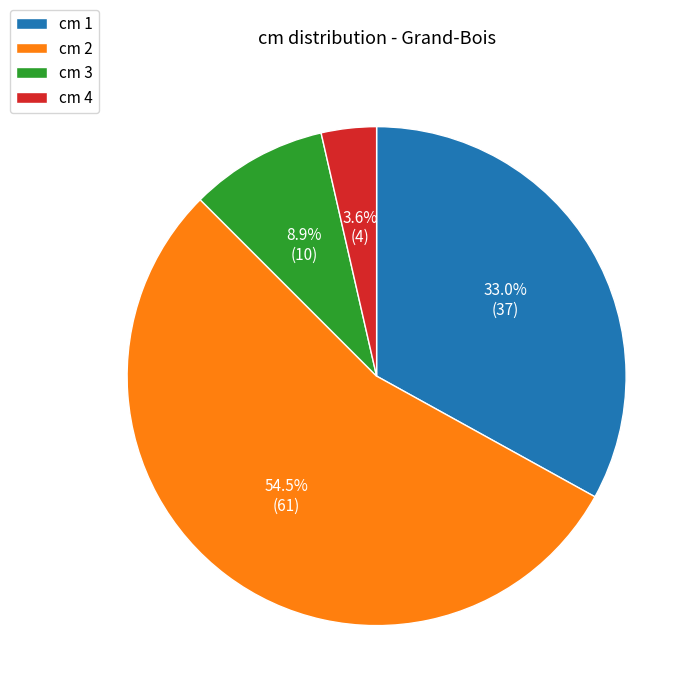

Count the number of slices in the pie.

4